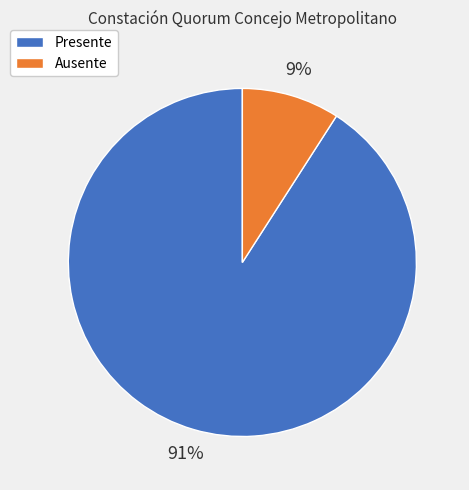

Between Ausente and Presente, which is larger?

Presente